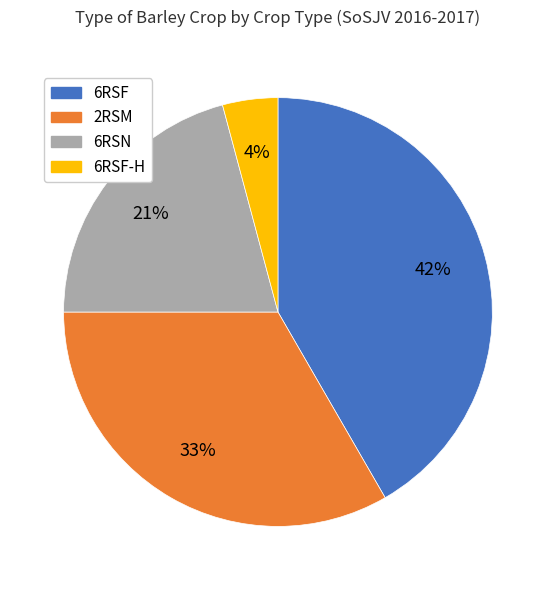

To the nearest percent, what is the average slice percentage?

25%